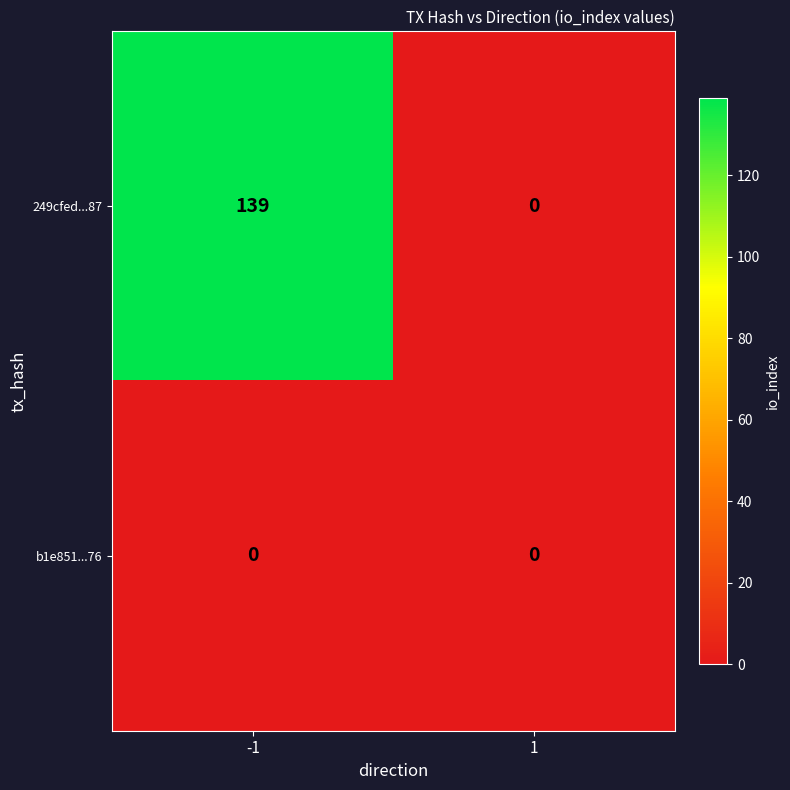

Which series changed the most between -1 and 1?

249cfed...87